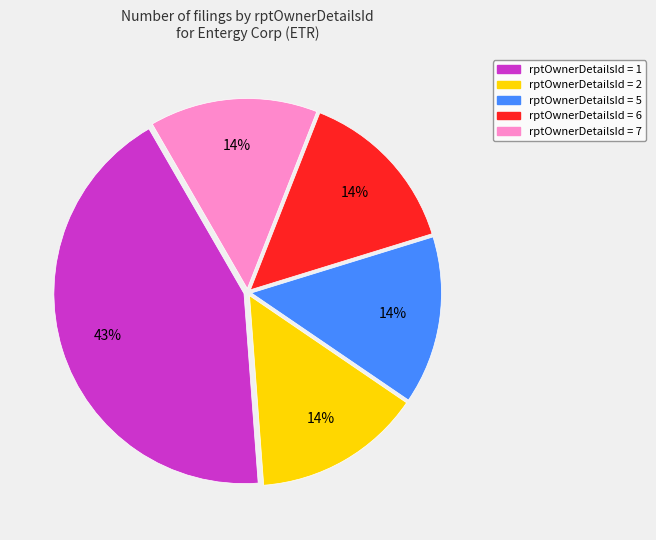

How many slices are in this pie chart?

5